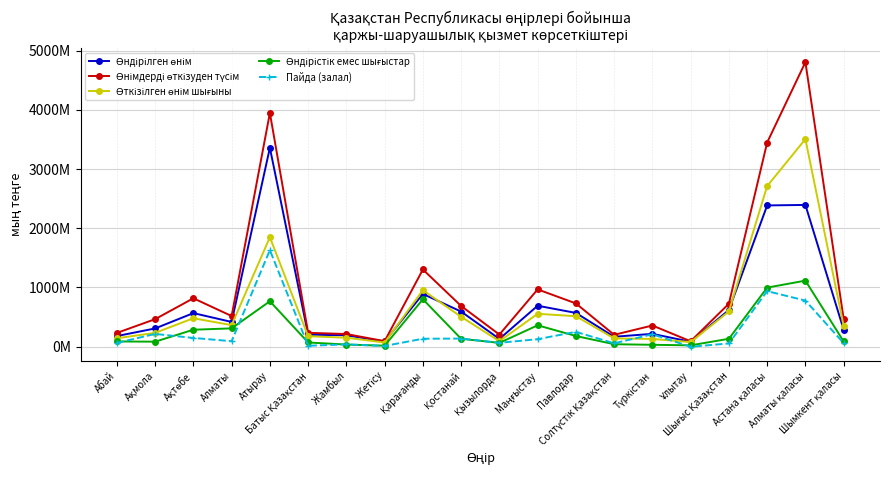

Is the value of Өнімдерді өткізуден түсім at Жетісу greater than the value of Өндірілген өнім at Қызылорда?

No